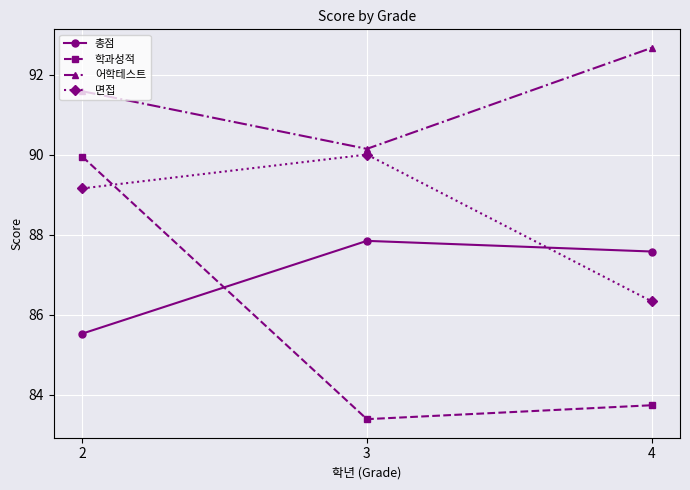

What is the difference between the 학과성적 values at 2 and 3?

6.6